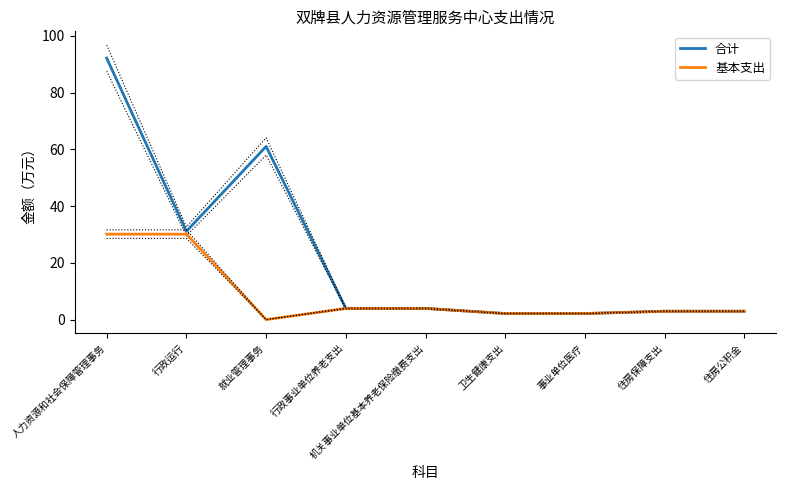

True or false: 基本支出 and 合计 cross at least once.

False